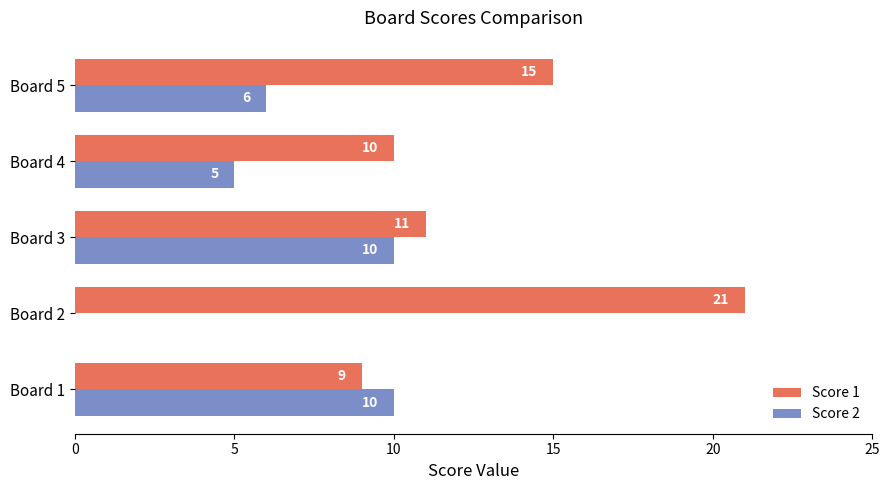

Between Board 4 and Board 5, which series saw the biggest shift?

Score 1